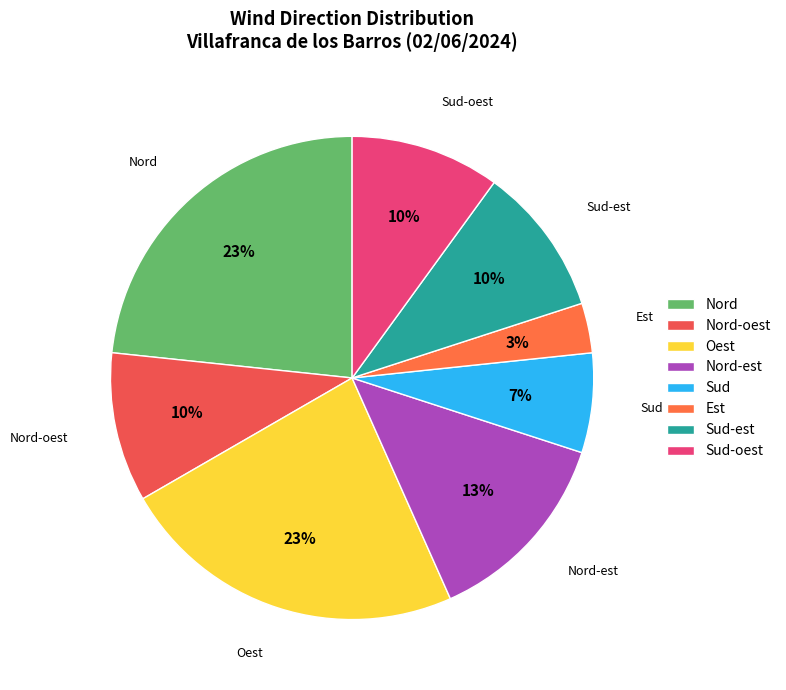

Does Nord account for over 50% of the chart?

No